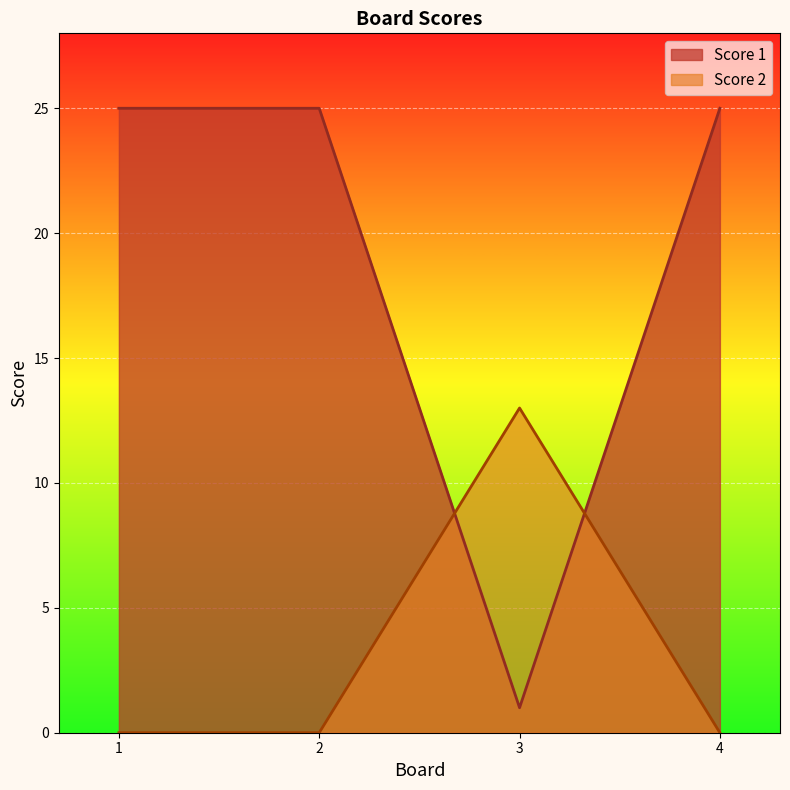

How many distinct data groups are displayed?

2